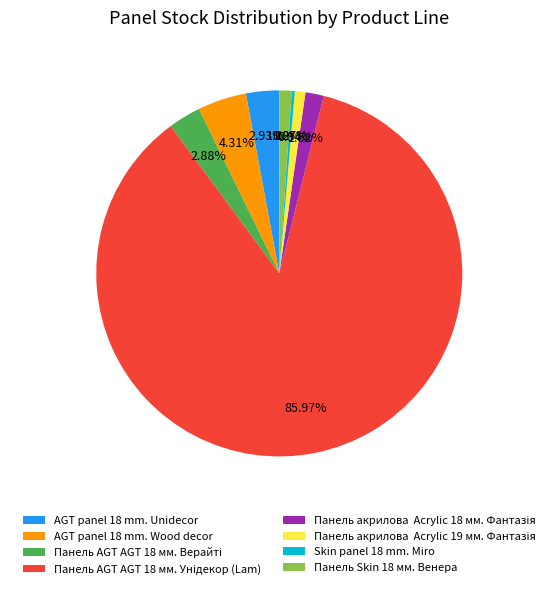

What is the ratio of the value at AGT panel 18 mm. Wood decor to the value at Панель Skin 18 мм. Венера?

4.0